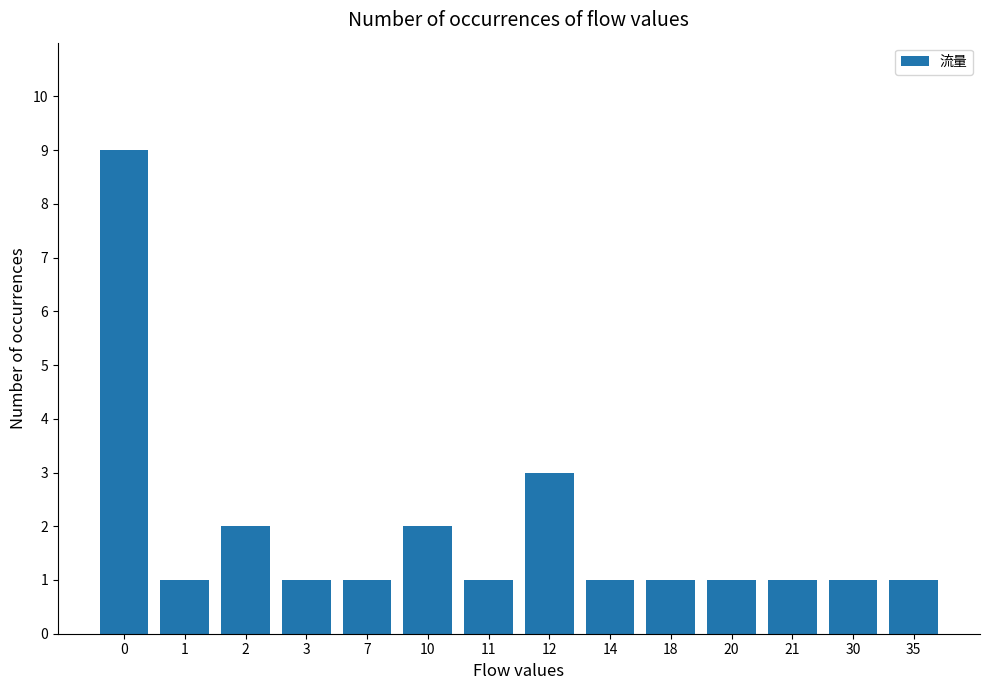

What value does the data have at 12?

3